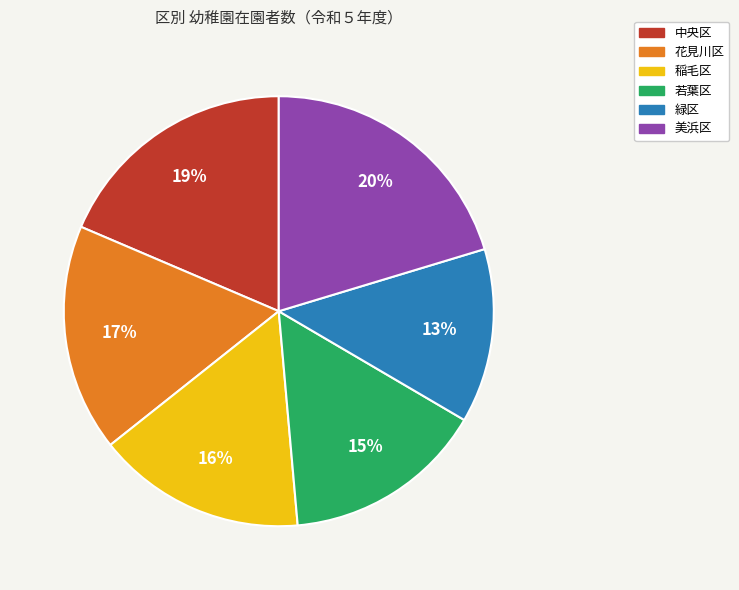

Is there any slice that represents more than half of the pie?

No